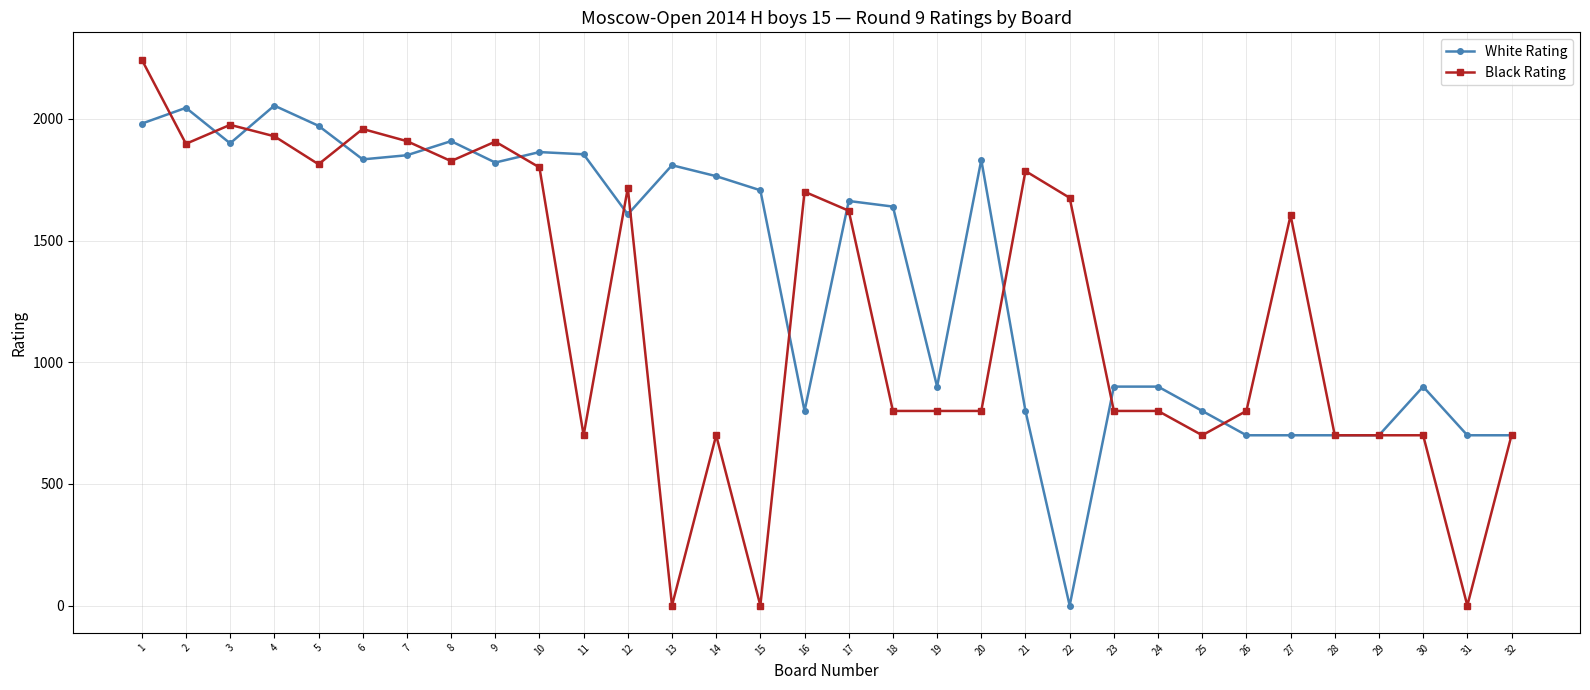

Rank the series by their maximum value, from highest to lowest.

Black Rating, White Rating